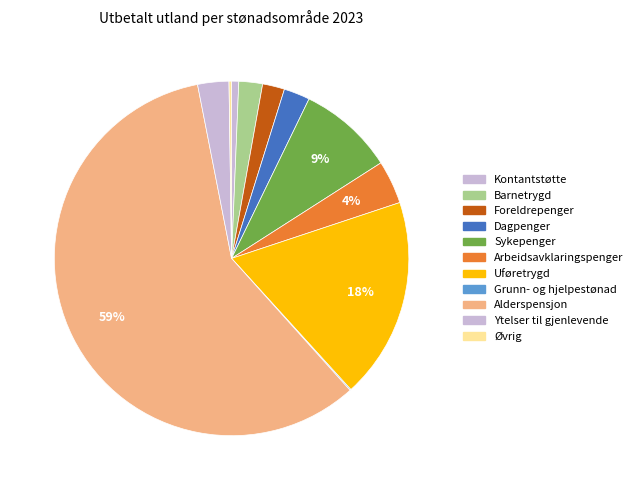

Do Grunn- og hjelpestønad and Kontantstøtte together represent more than half of the pie?

No